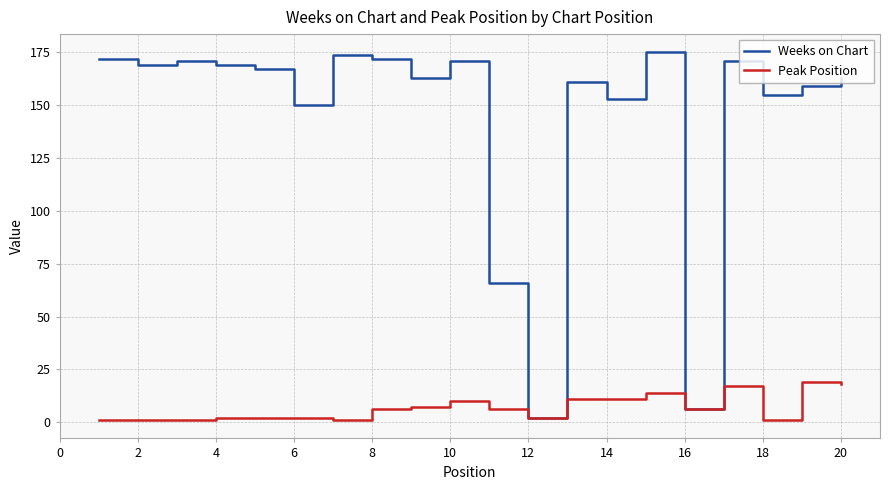

List the series in order of their overall mean, highest first.

Weeks on Chart, Peak Position